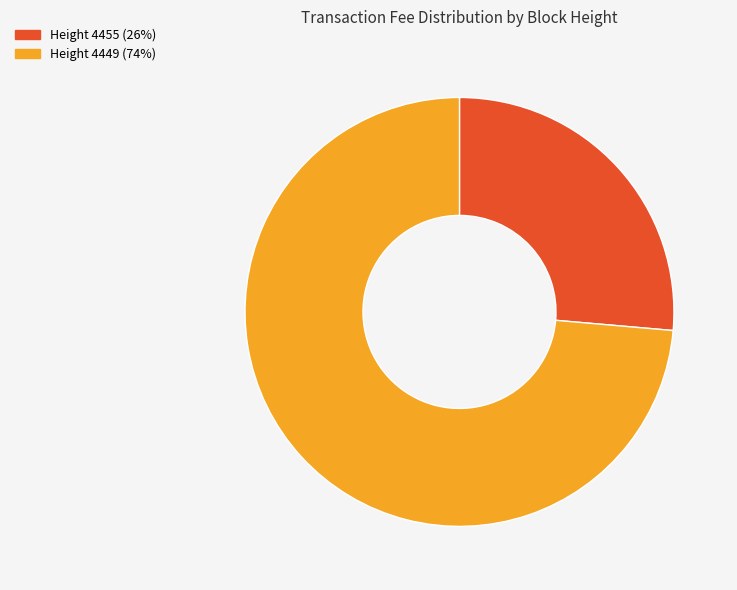

Approximately how many times larger is the value at Height 4455 (26%) compared to Height 4449 (74%)?

0.4